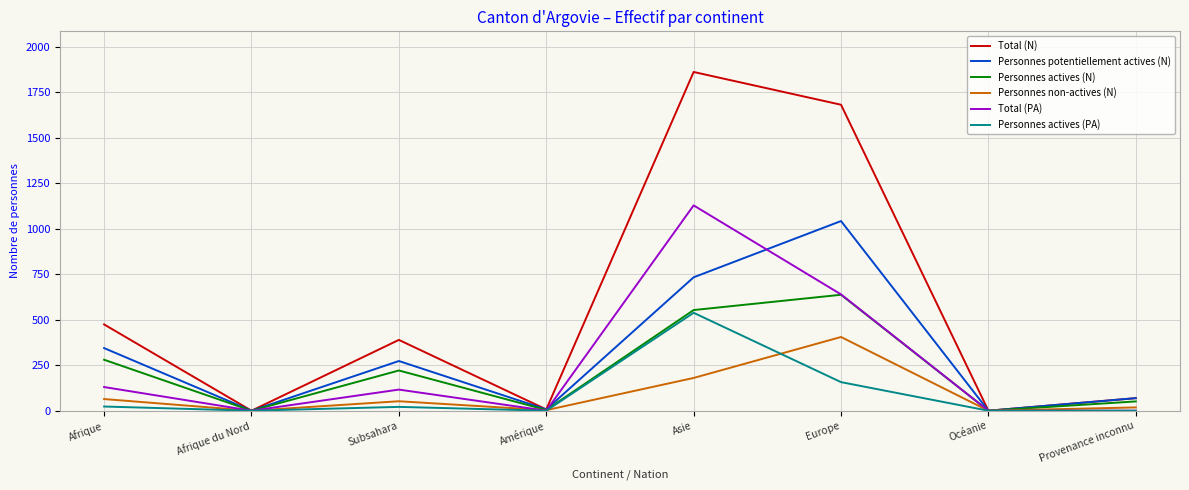

List the series in order of their peak value, highest first.

Total (N), Total (PA), Personnes potentiellement actives (N), Personnes actives (N), Personnes actives (PA), Personnes non-actives (N)